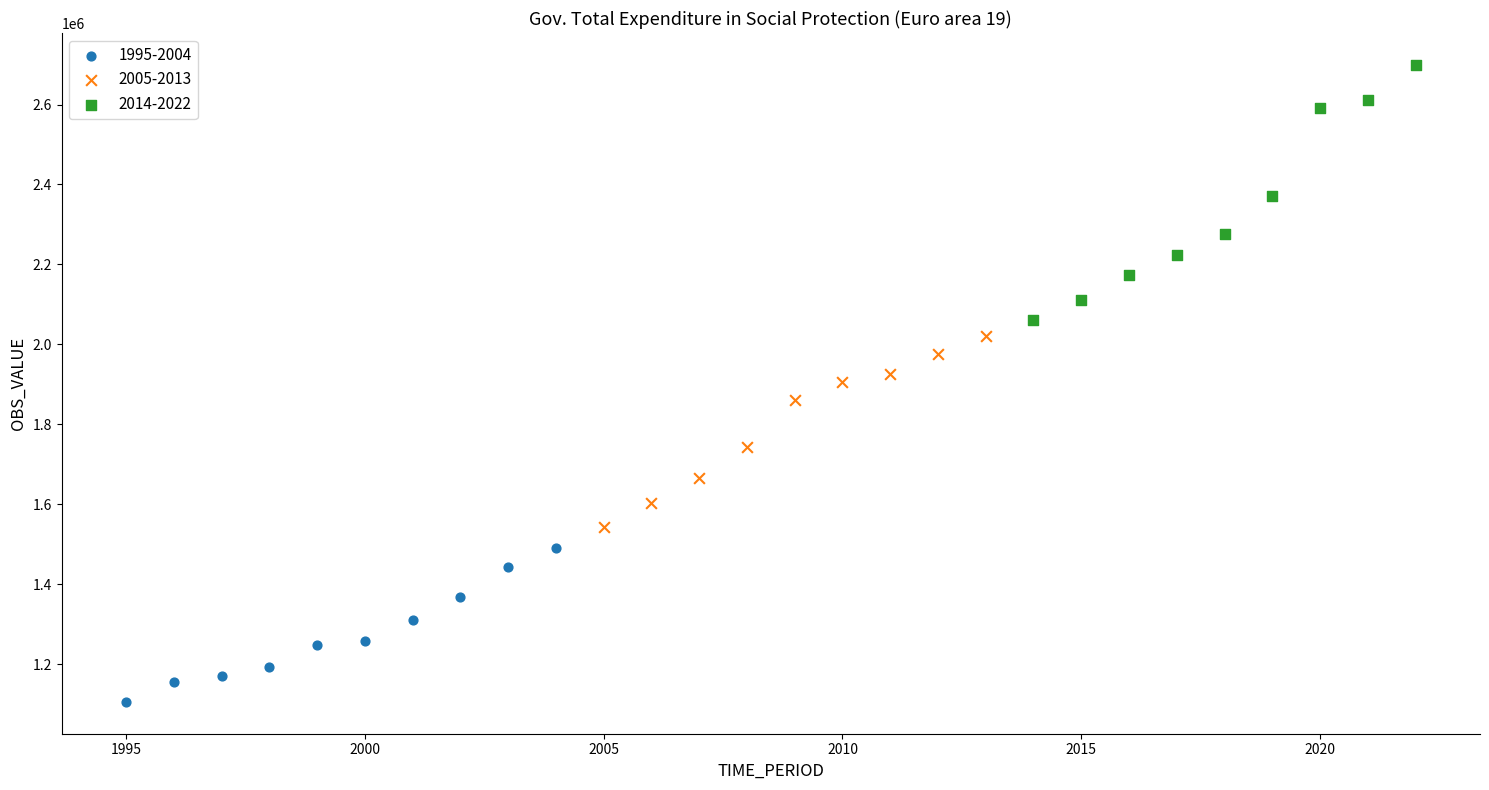

Which series has the largest Y range (max minus min)?

2014-2022